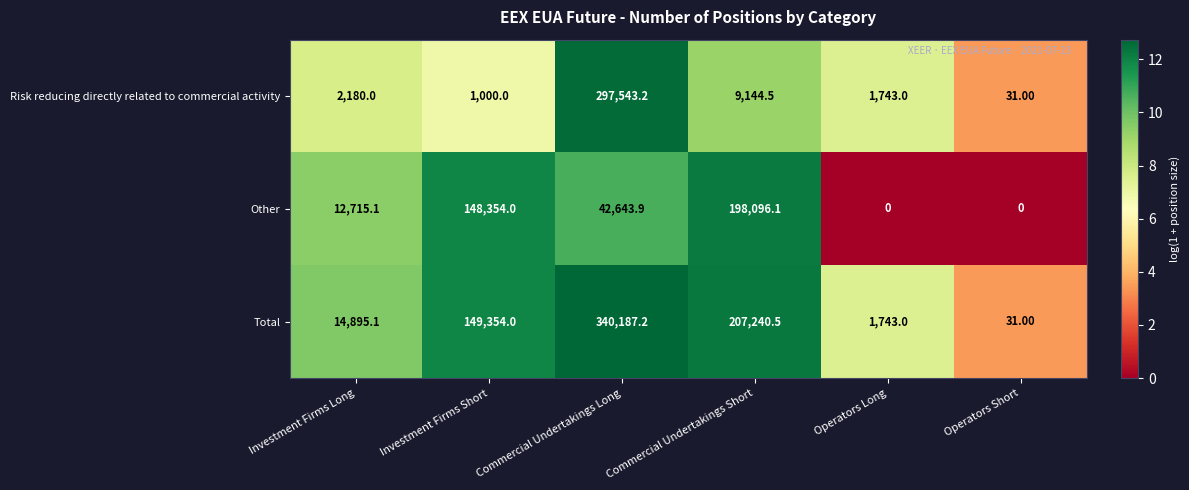

Where does the Other series first go above 42643?

Investment Firms Short